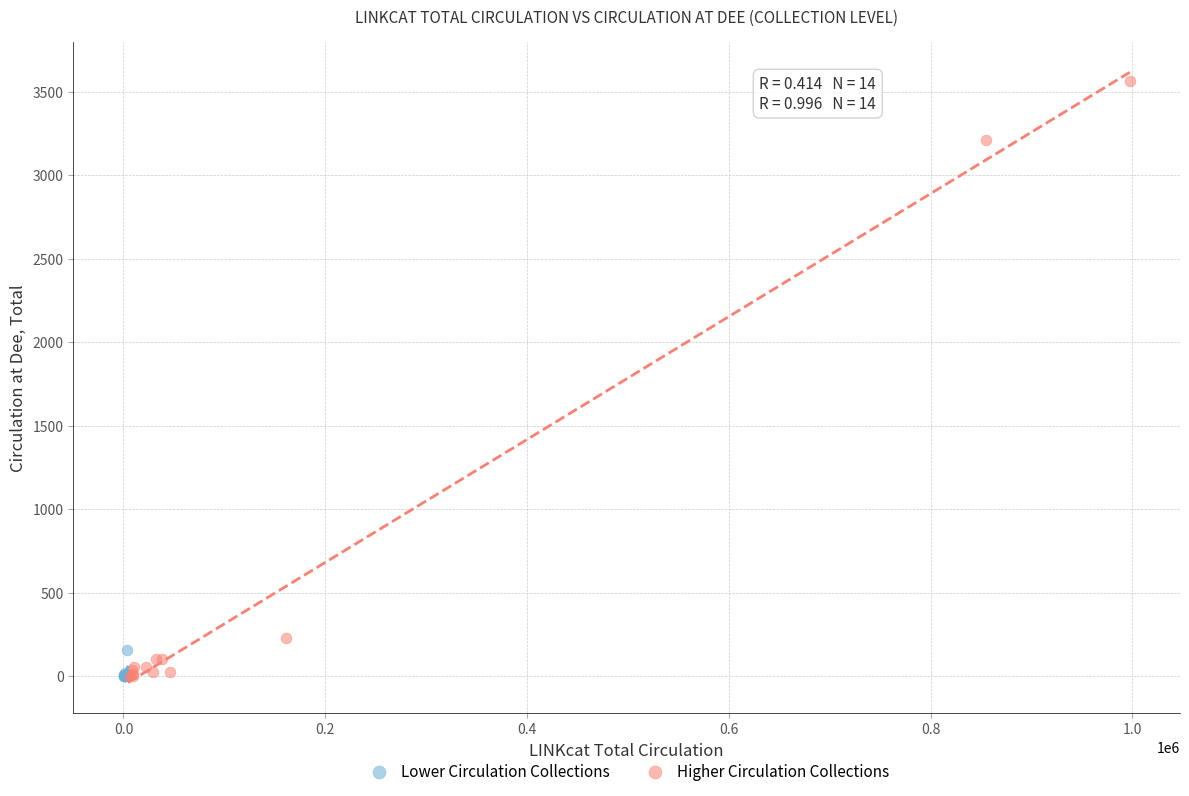

What are all the series names shown in the legend?

Lower Circulation Collections, Higher Circulation Collections